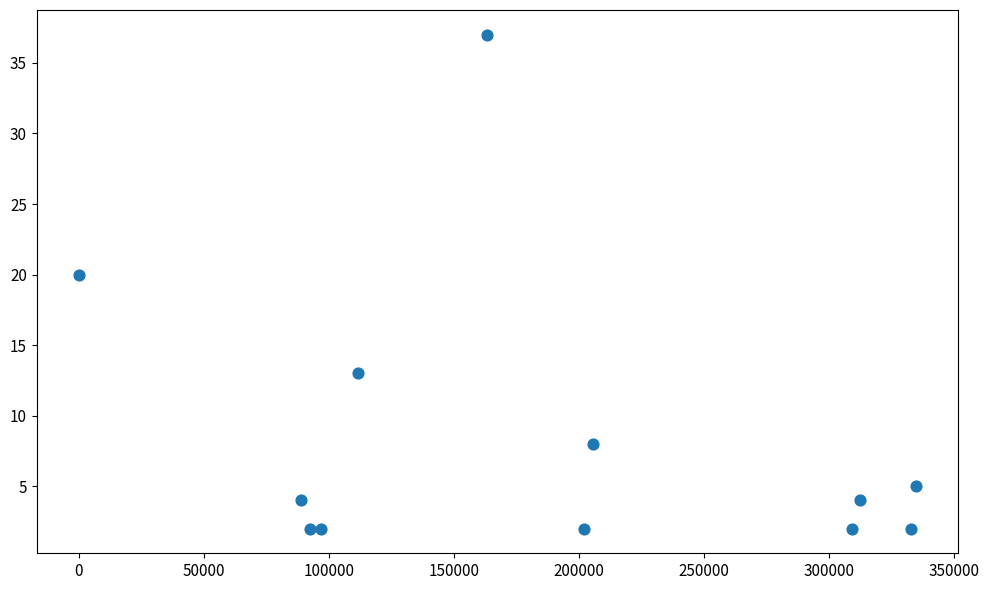

What is the average Y value?

8